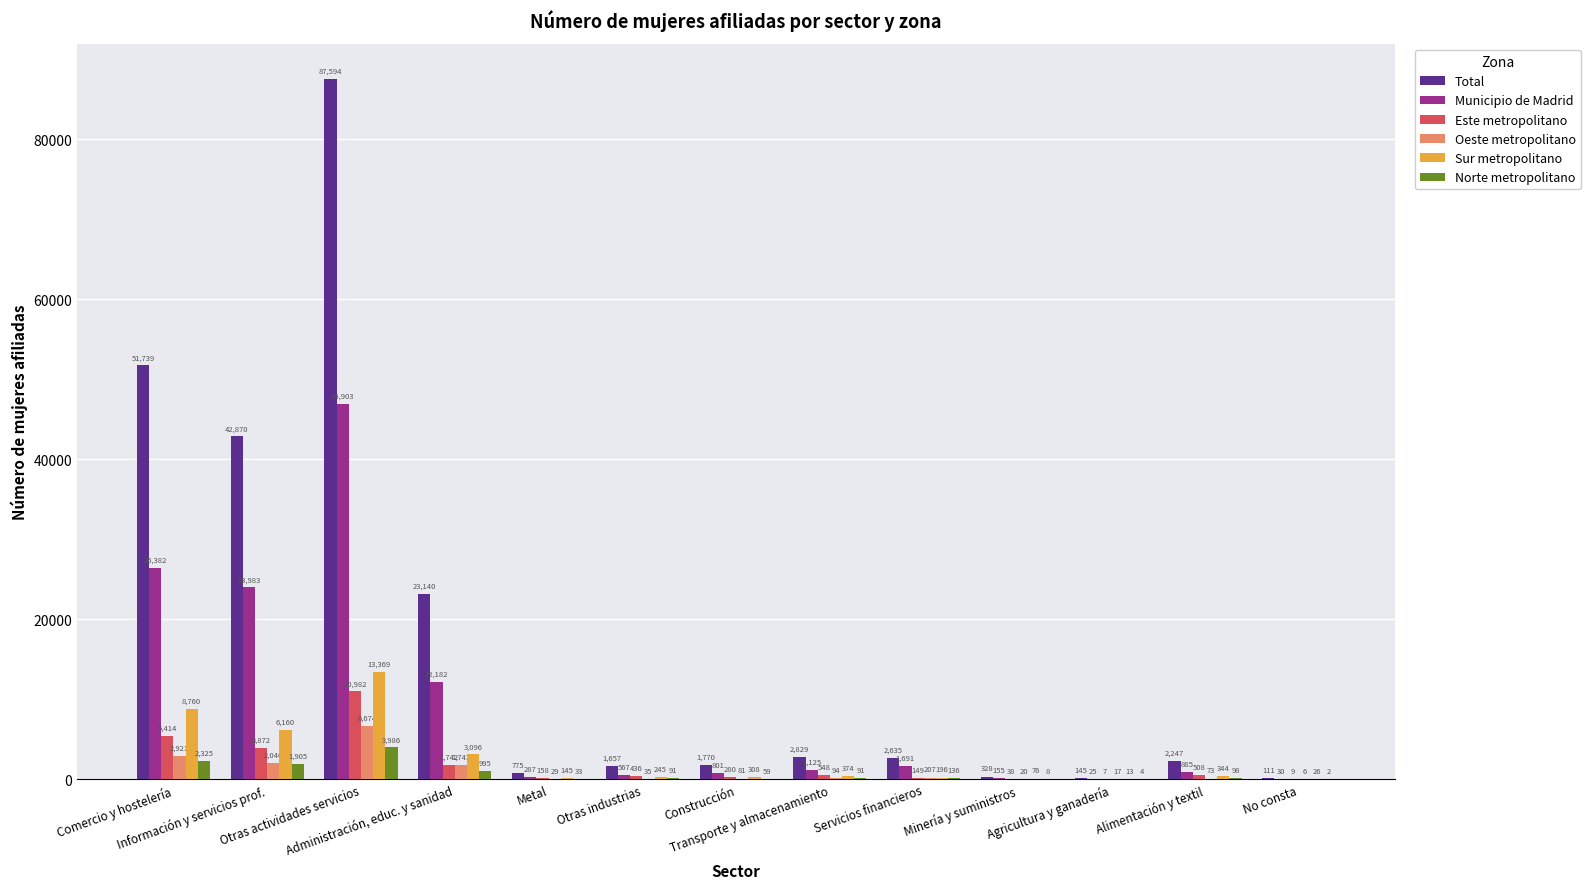

The Total series shows 11841 at Información y servicios prof.. True or false?

False